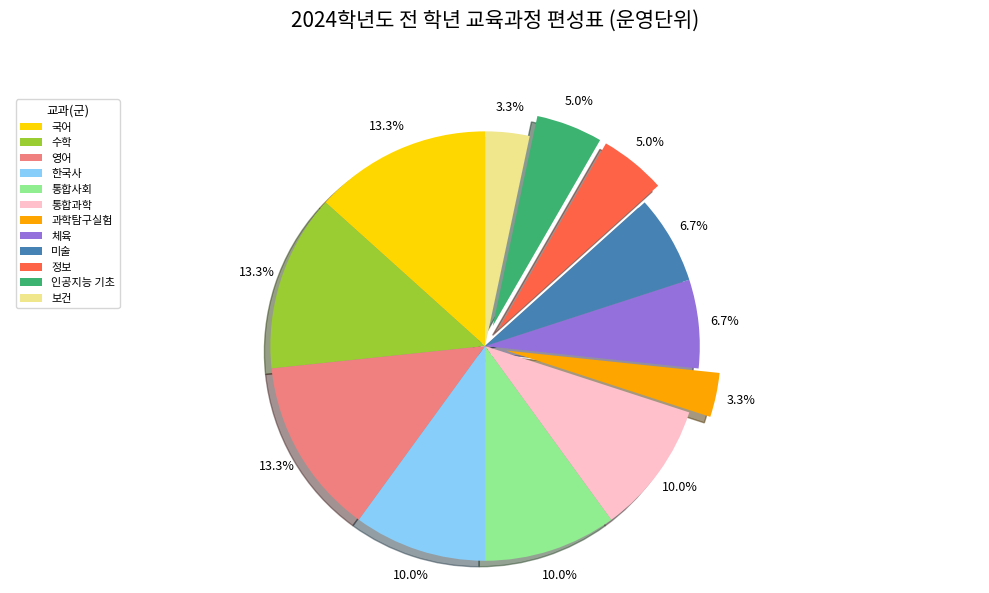

How many segments does this pie chart have?

12